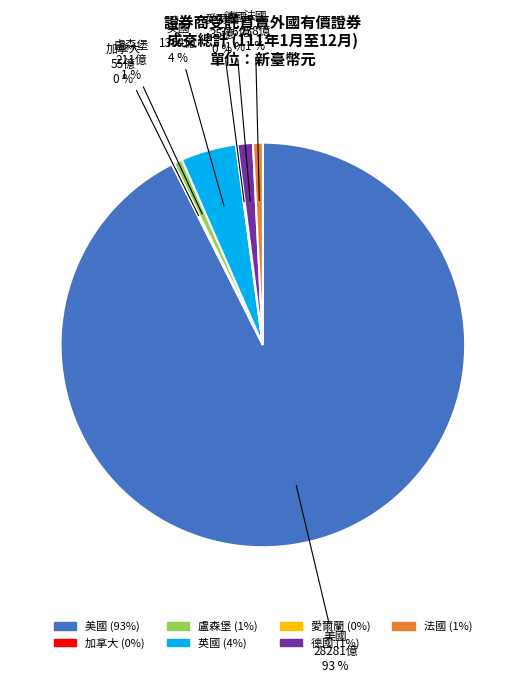

Between 盧森堡 and 美國, which is larger?

美國